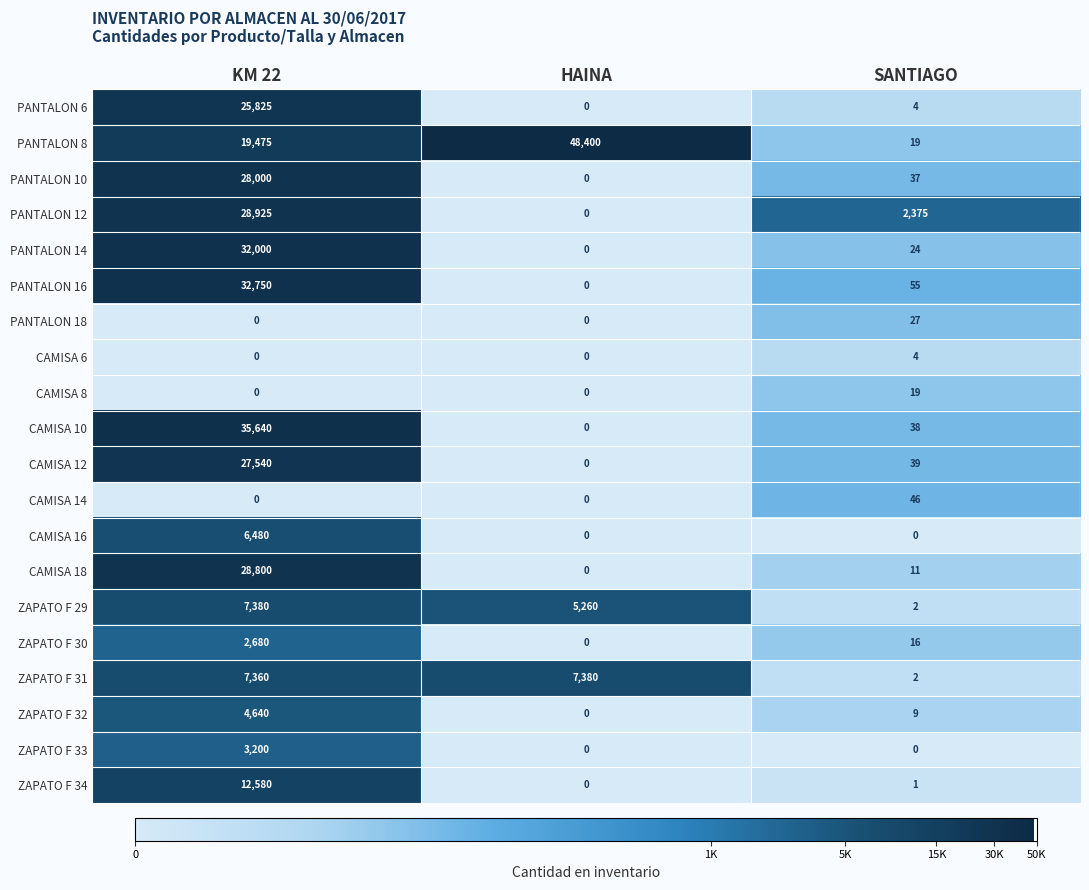

The value of PANTALON 12 at SANTIAGO is 559. True or false?

False